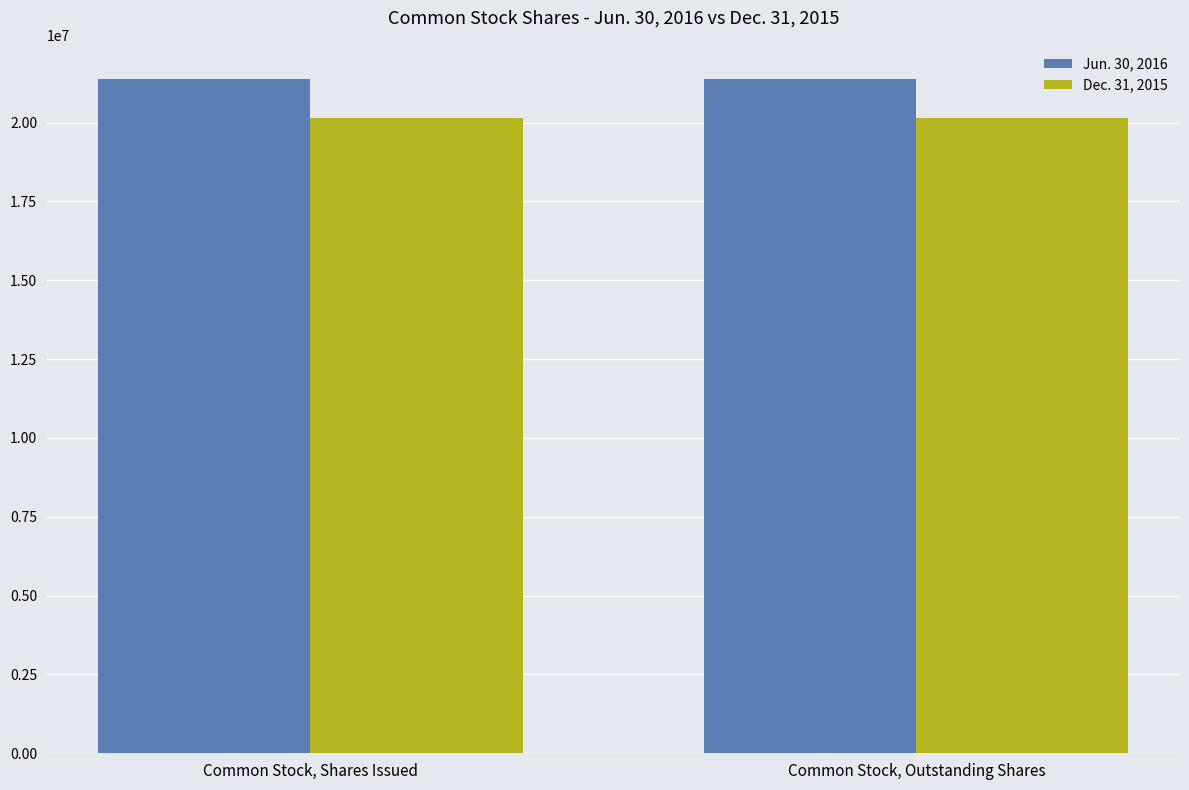

What is the spread (max minus min) of values at Common Stock, Outstanding Shares?

1250000